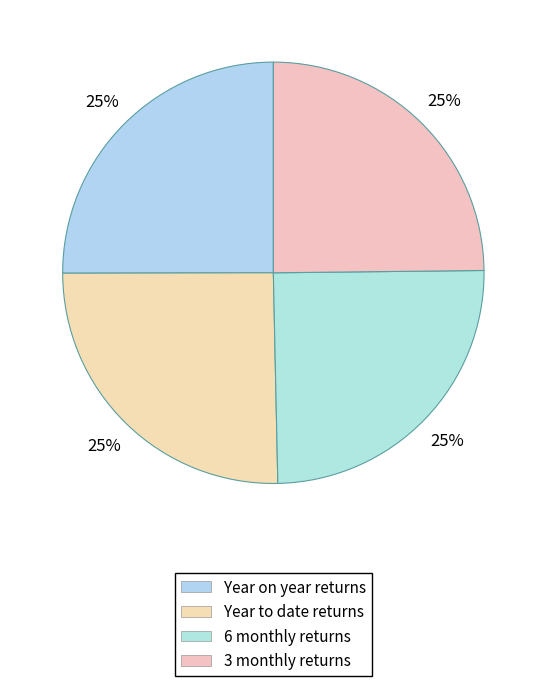

Count the number of slices in the pie.

4